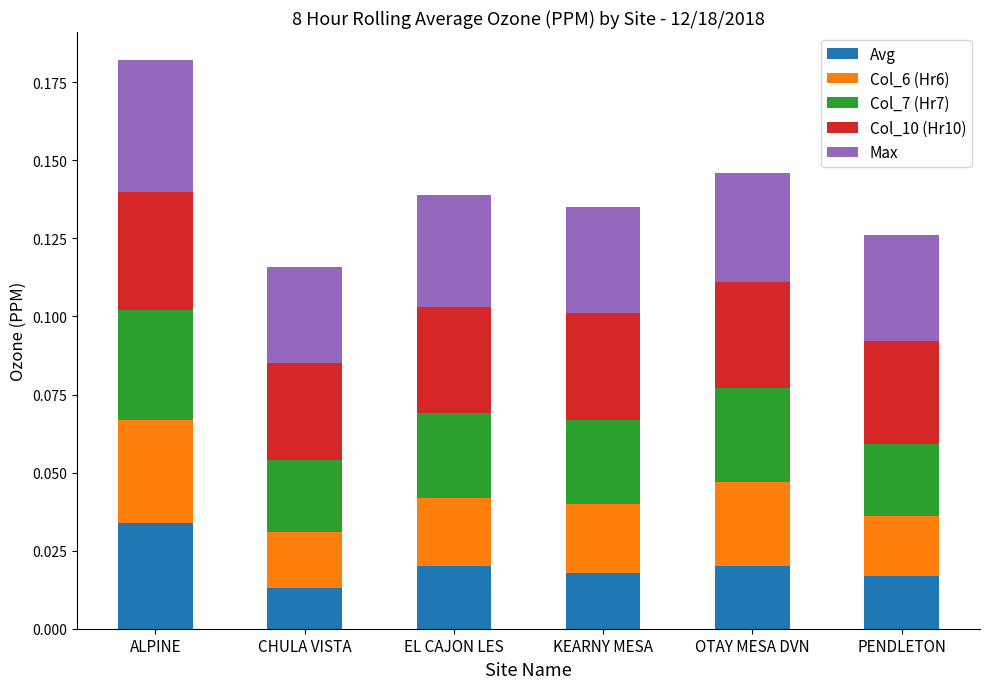

Count the number of data series in this chart.

5